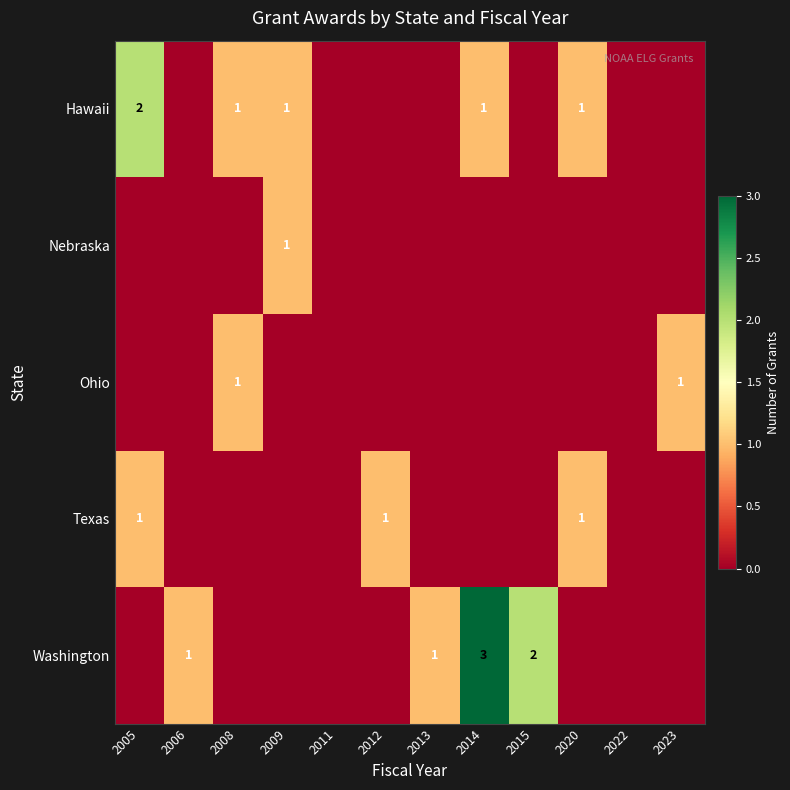

Which category has the lowest value across all series?

2006